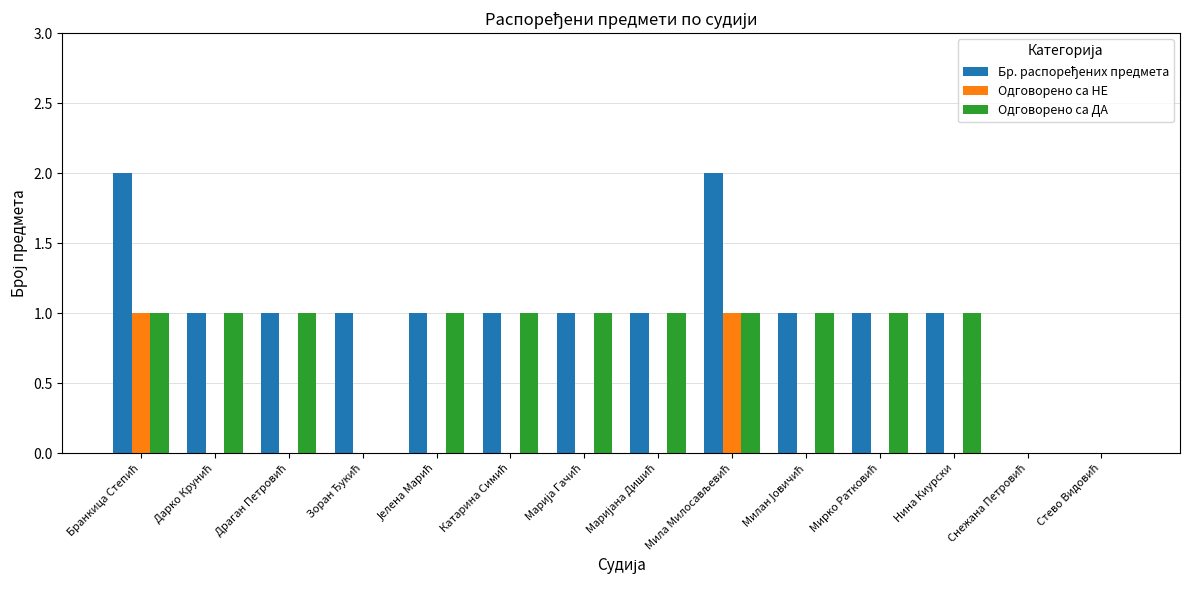

True or false: Одговорено са НЕ has a value of 0 at Нина Киурски.

True